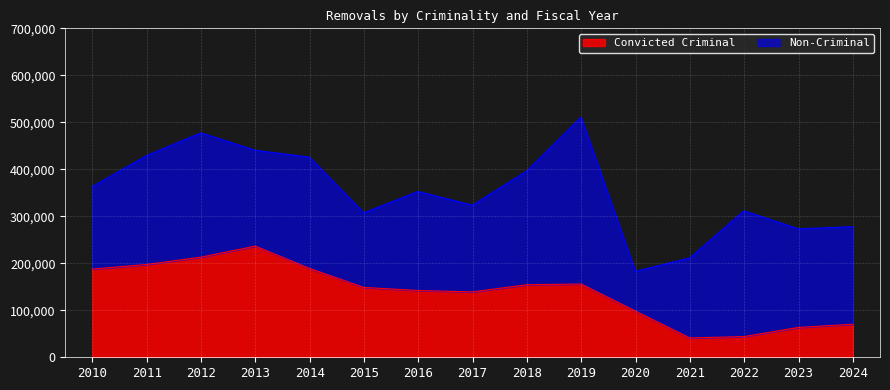

What is the difference between the maximum and minimum values in the Convicted Criminal series?

195430